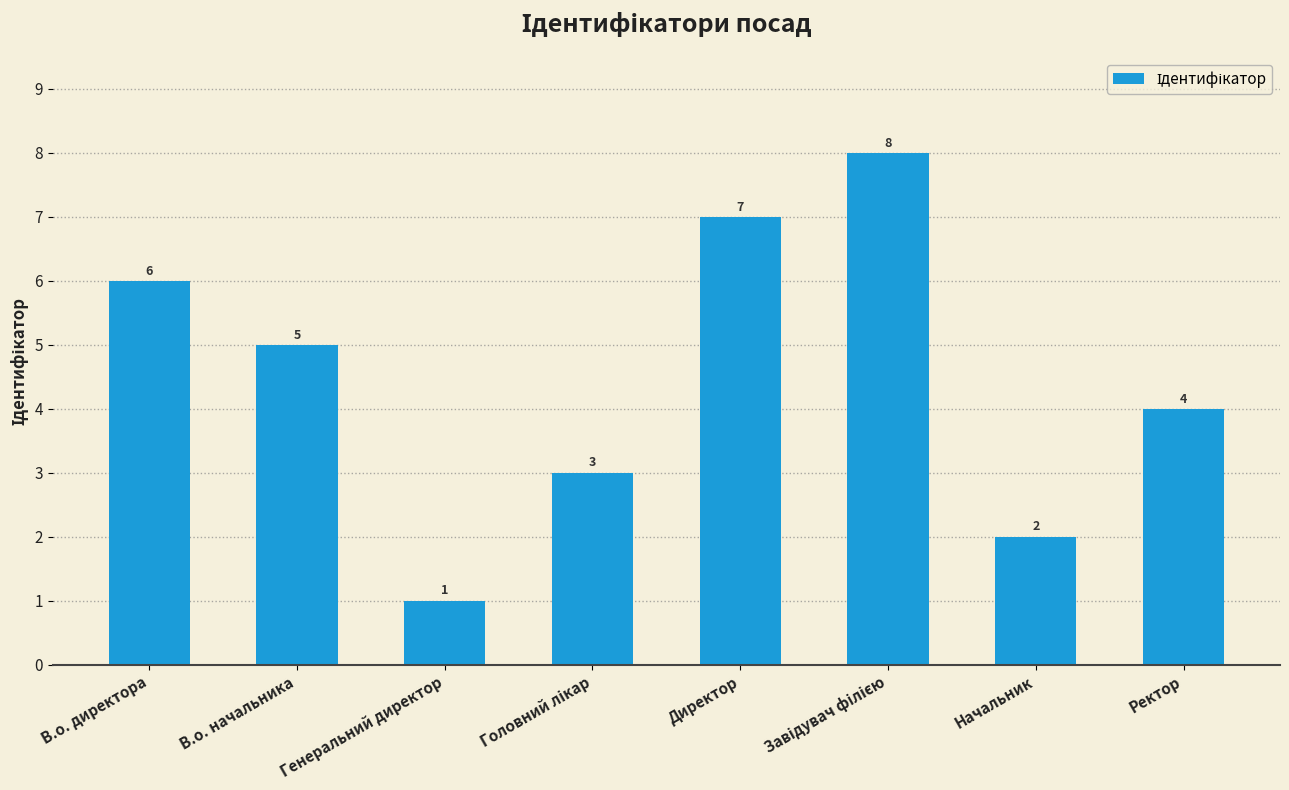

The chart shows a value of 1 at Генеральний директор. True or false?

True